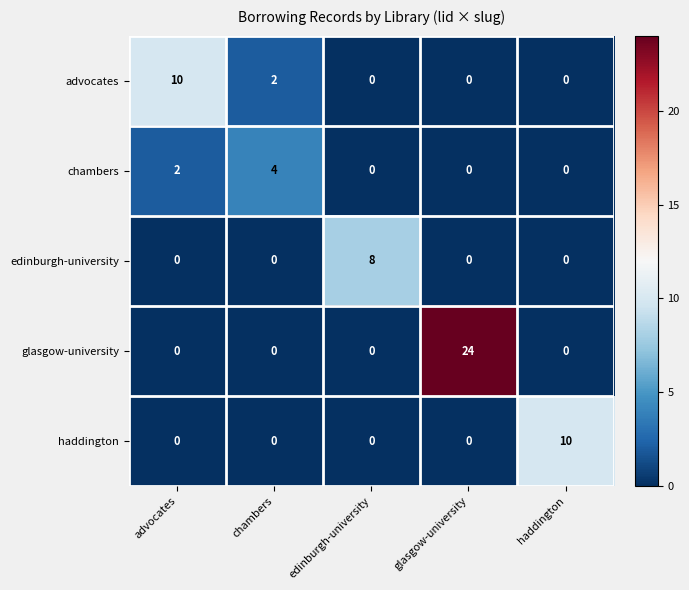

How many values in haddington are above zero?

1